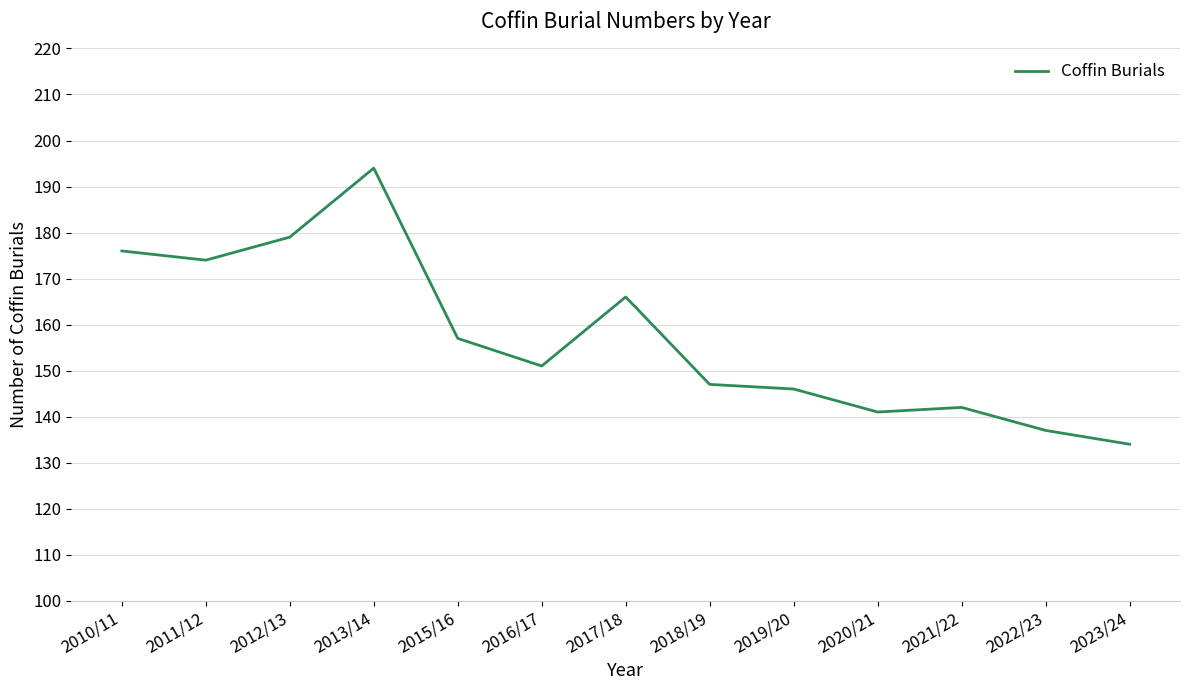

Rank the categories by value from lowest to highest.

2023/24, 2022/23, 2020/21, 2021/22, 2019/20, 2018/19, 2016/17, 2015/16, 2017/18, 2011/12, 2010/11, 2012/13, 2013/14